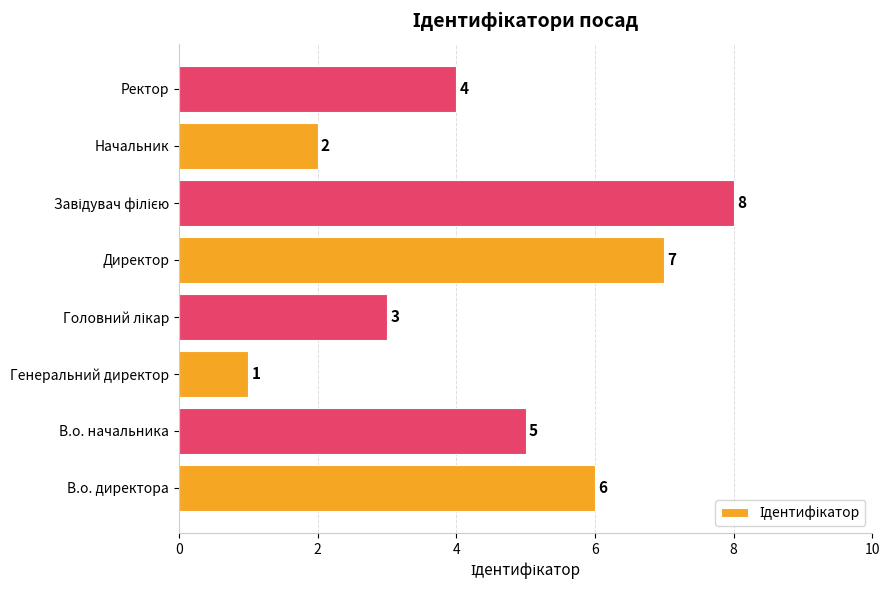

What is the sum of all values?

36